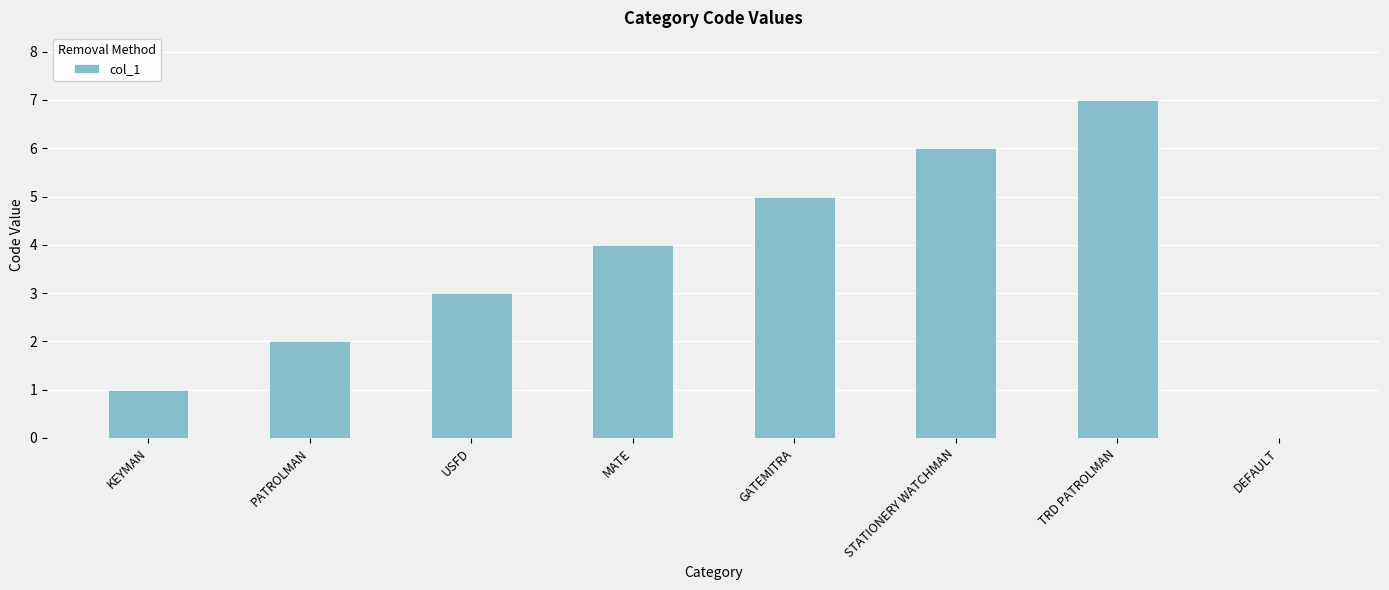

What is the average value?

4